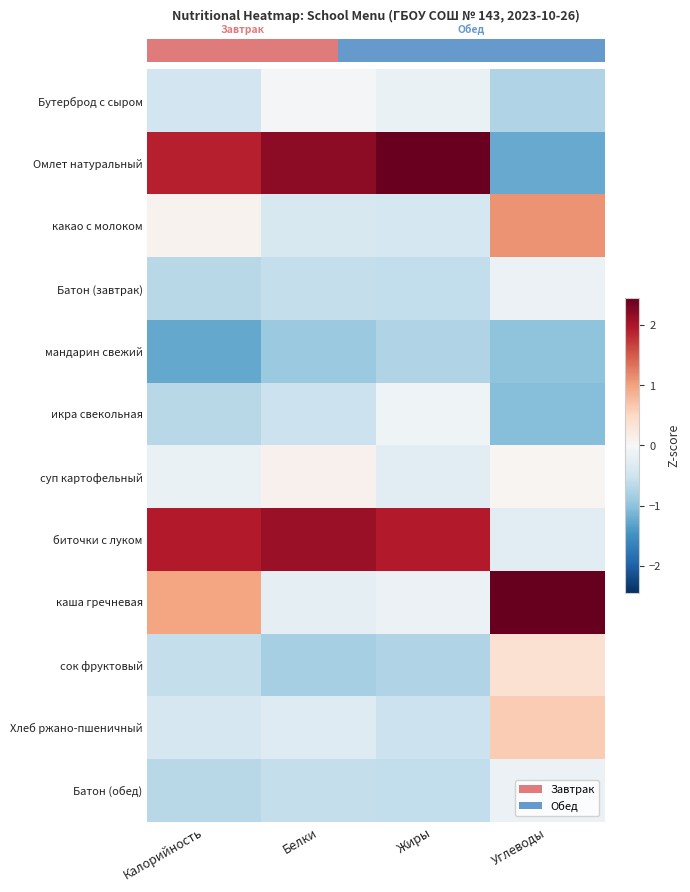

Which has a higher value, Белки or Калорийность?

Белки